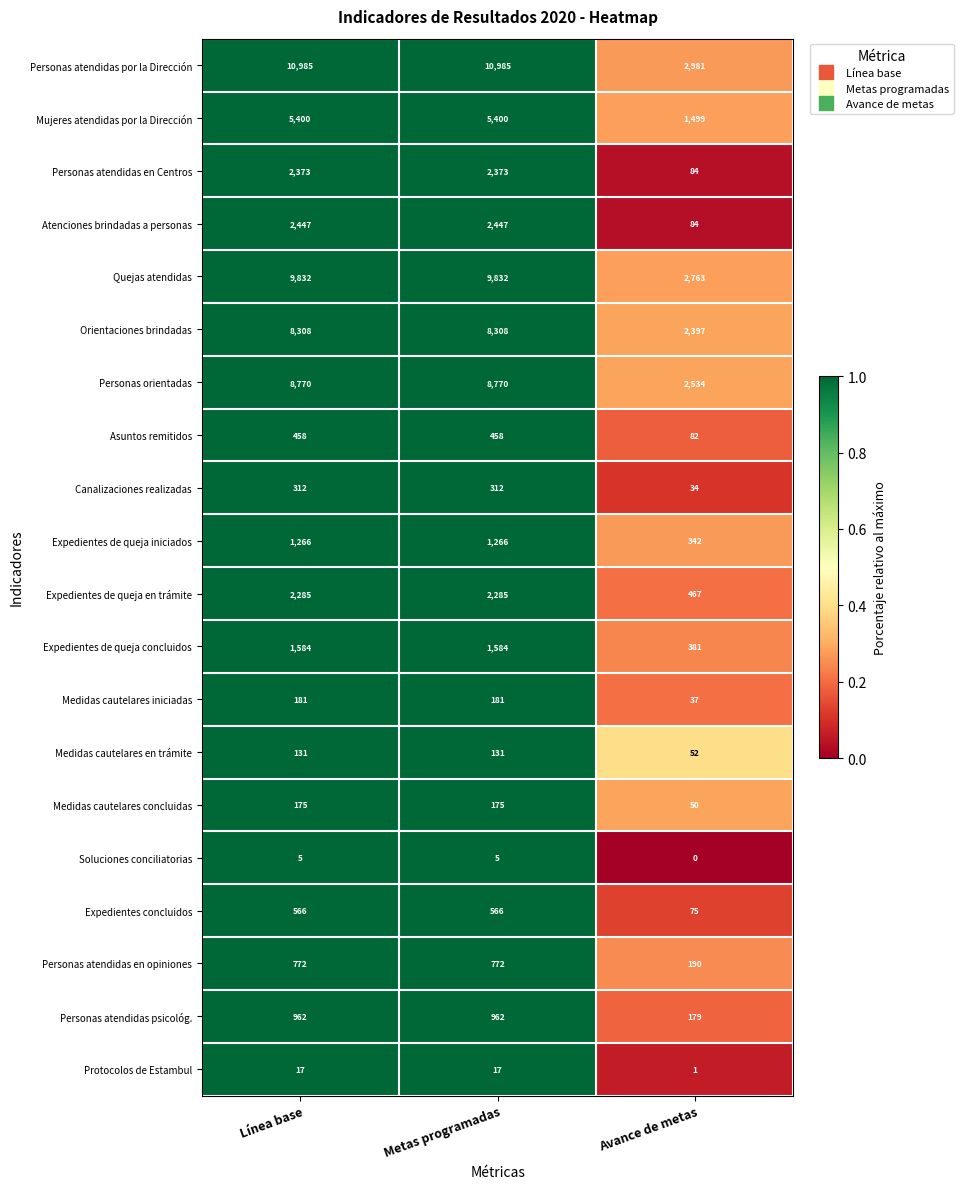

What is the average value of the Personas atendidas en opiniones series?

578